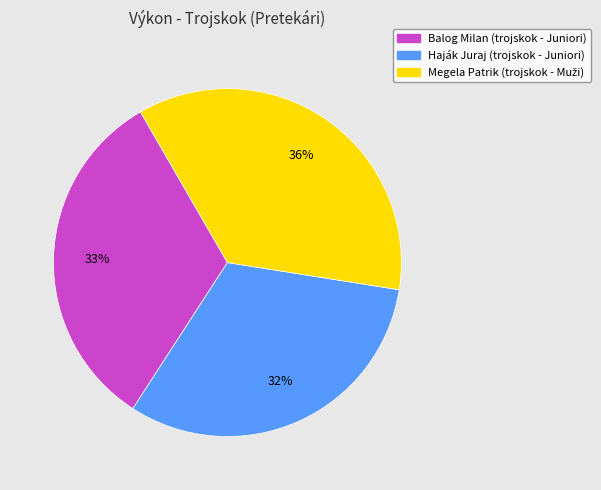

To the nearest percent, what is the difference between the Haják Juraj (trojskok - Juniori) and Balog Milan (trojskok - Juniori) slice percentages?

1%